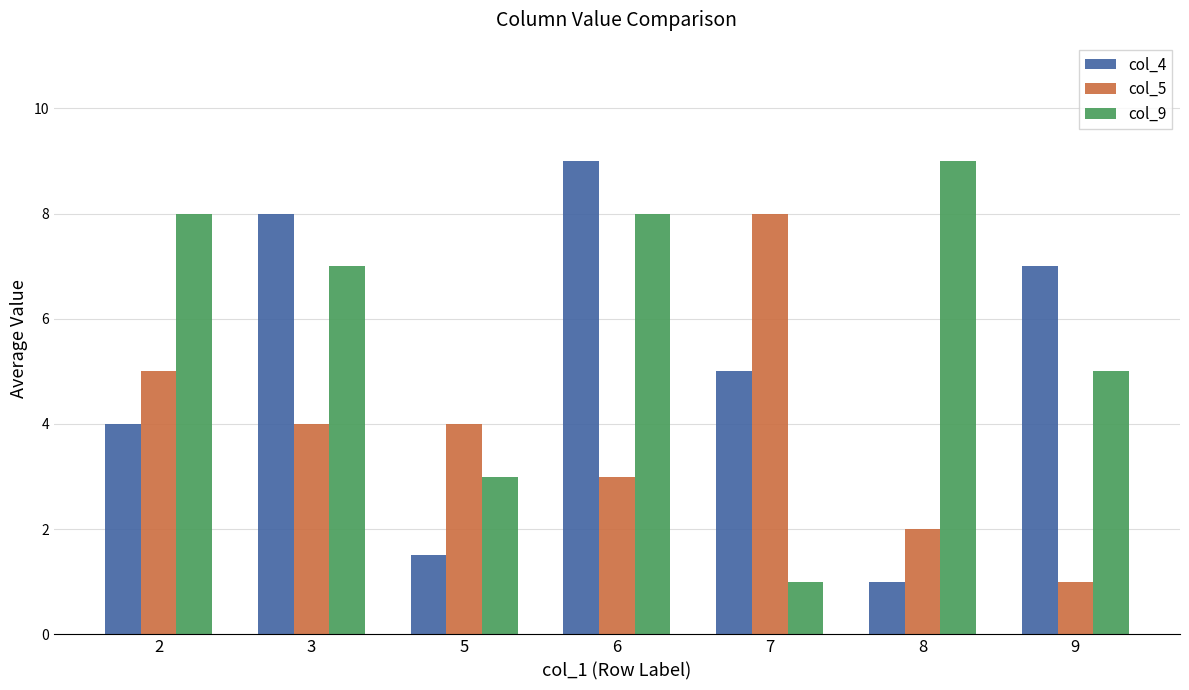

Rank the series by their average value, from highest to lowest.

col_9, col_4, col_5